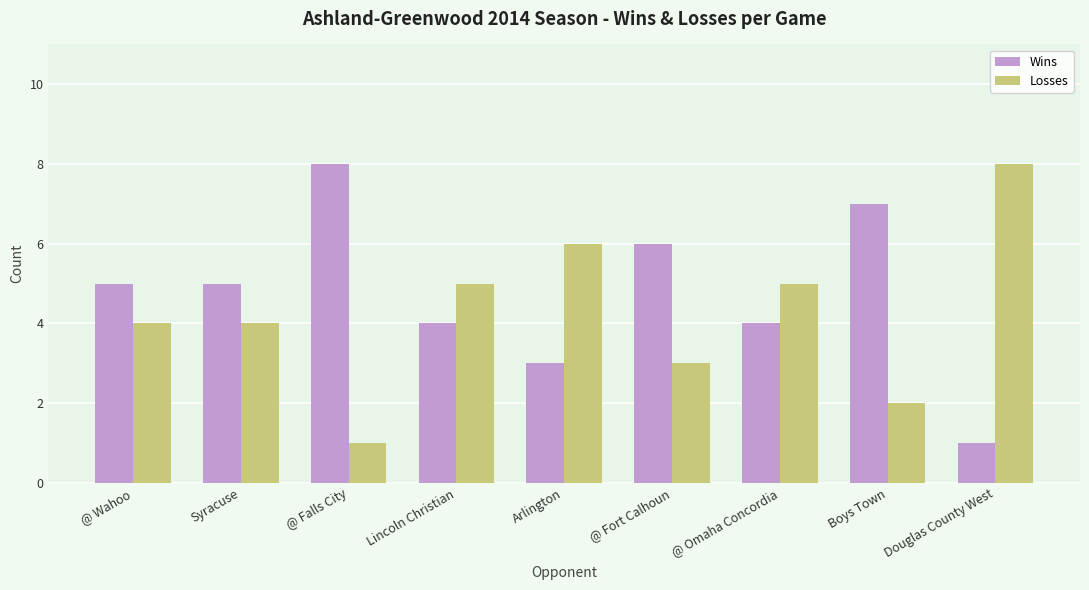

What is the spread (max minus min) of values at Boys Town?

5